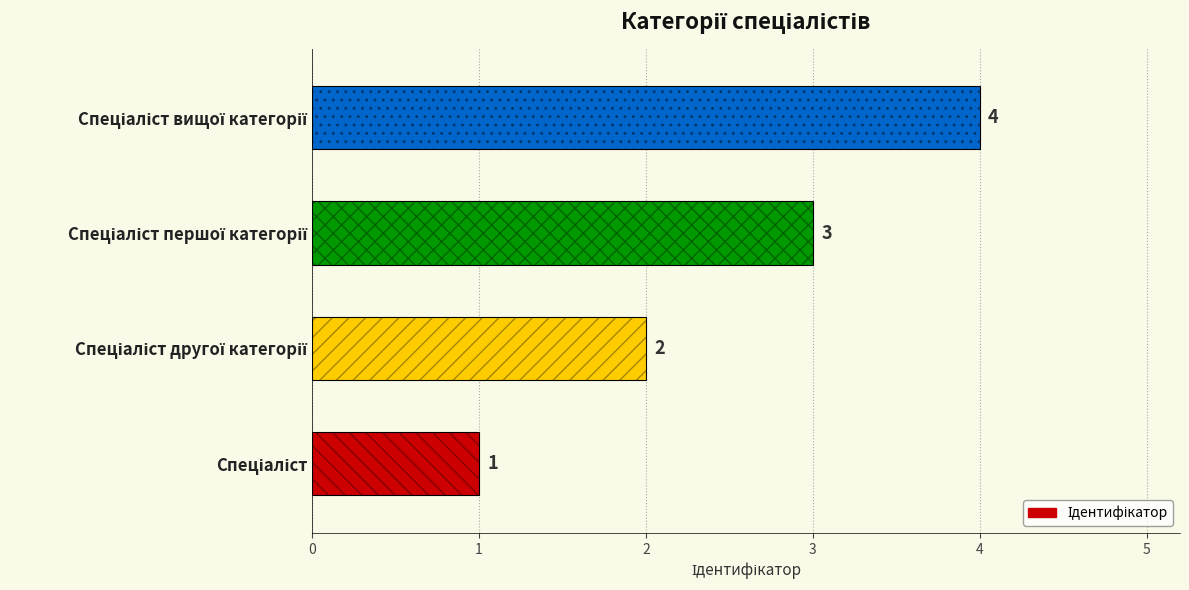

The value at Спеціаліст другої категорії is 2. True or false?

True